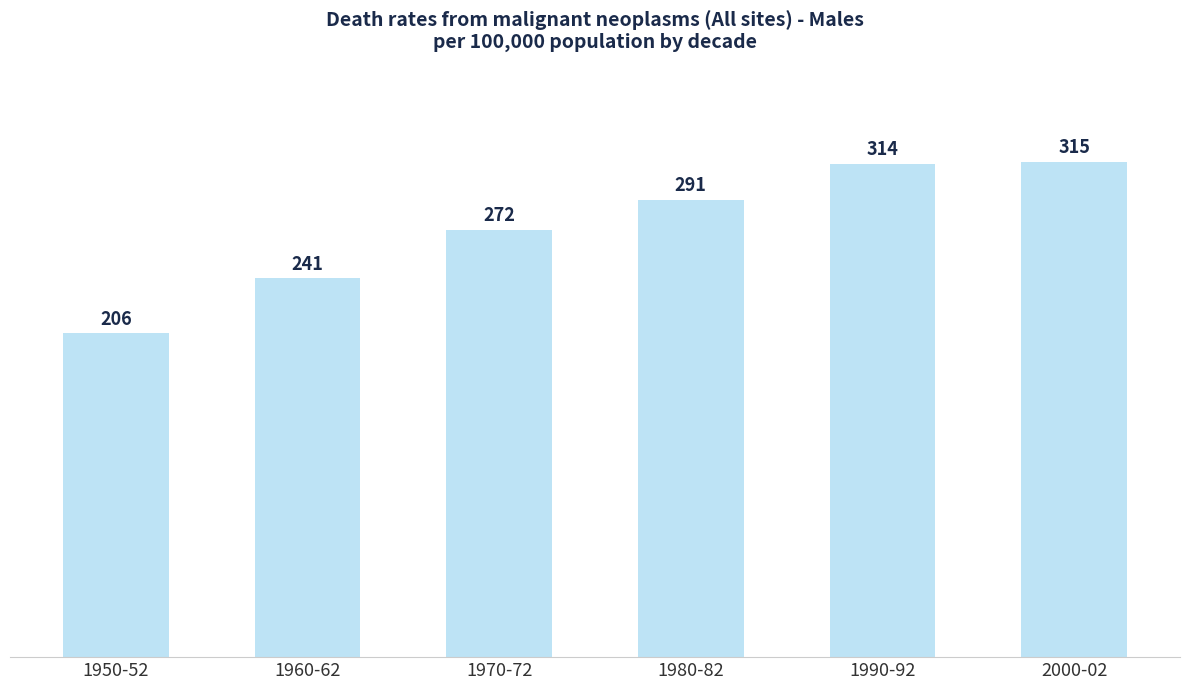

What is the change in value from 1970-72 to 1990-92?

+42